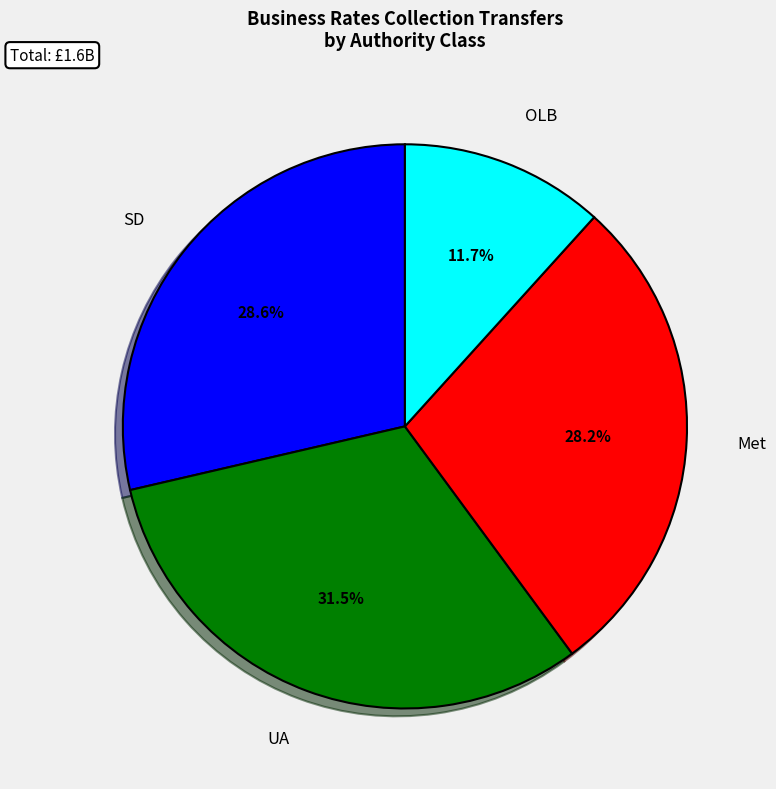

To the nearest percent, what percentage of the pie is Met?

28%